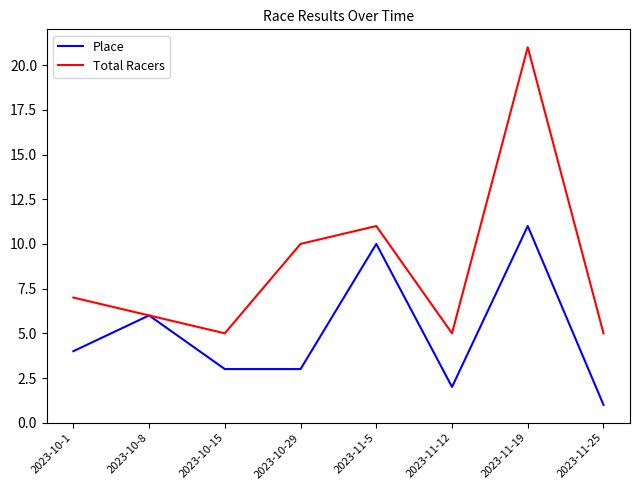

What are all the series names shown in the legend?

Place, Total Racers